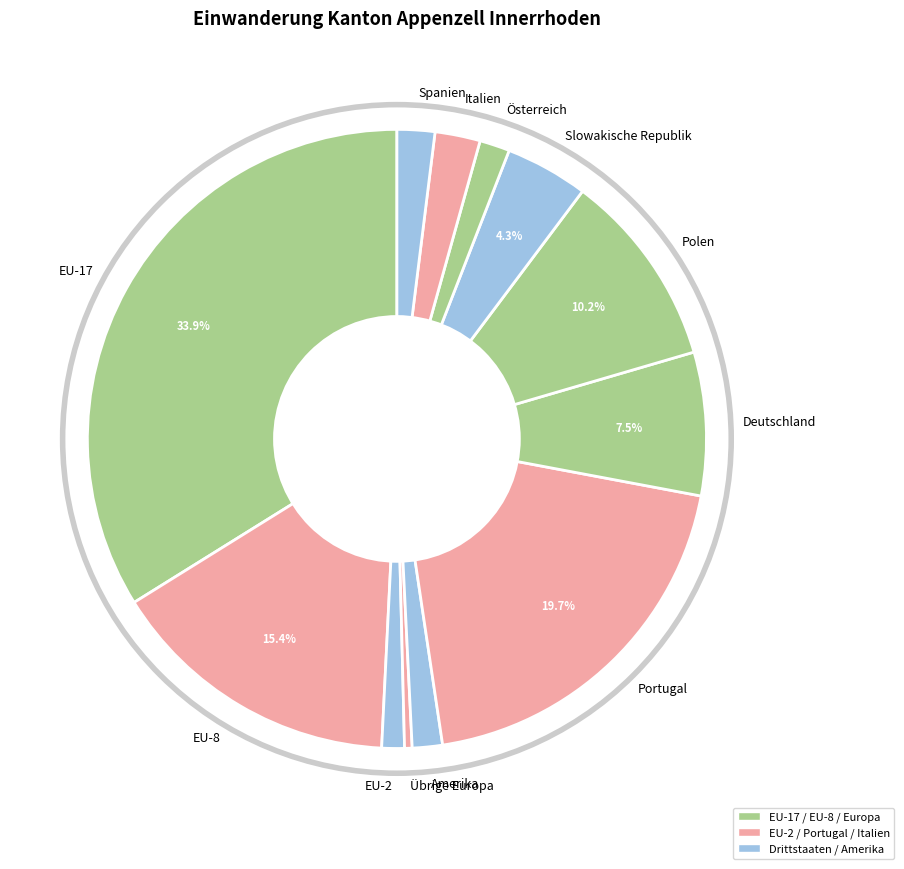

To the nearest percent, what is the difference between the largest and smallest slice percentages?

33%